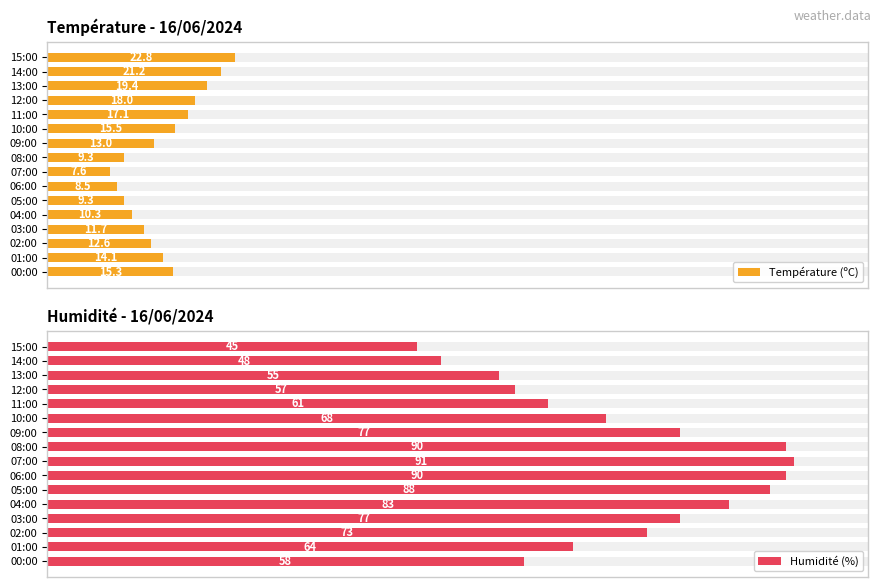

How many bars are there in each group?

2